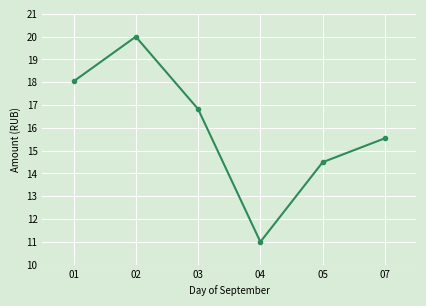

Between 05 and 03, which is larger?

03